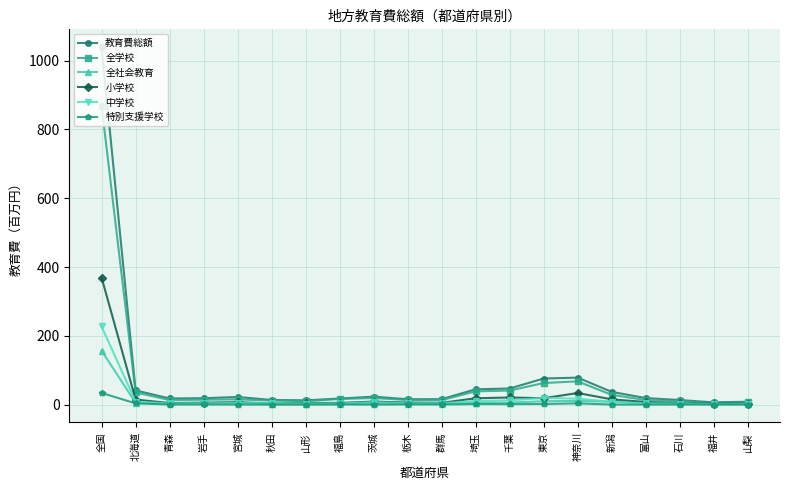

The 教育費総額 series shows 75.9 at 東京. True or false?

True